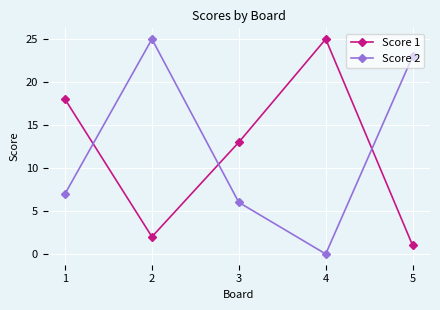

At which category is the sum across all series the highest?

2